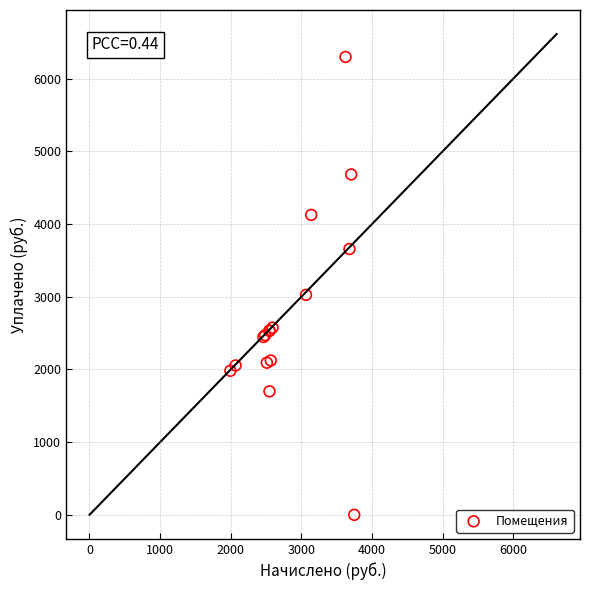

What Y value in the scatter plot is closest to 3150?

3026.9